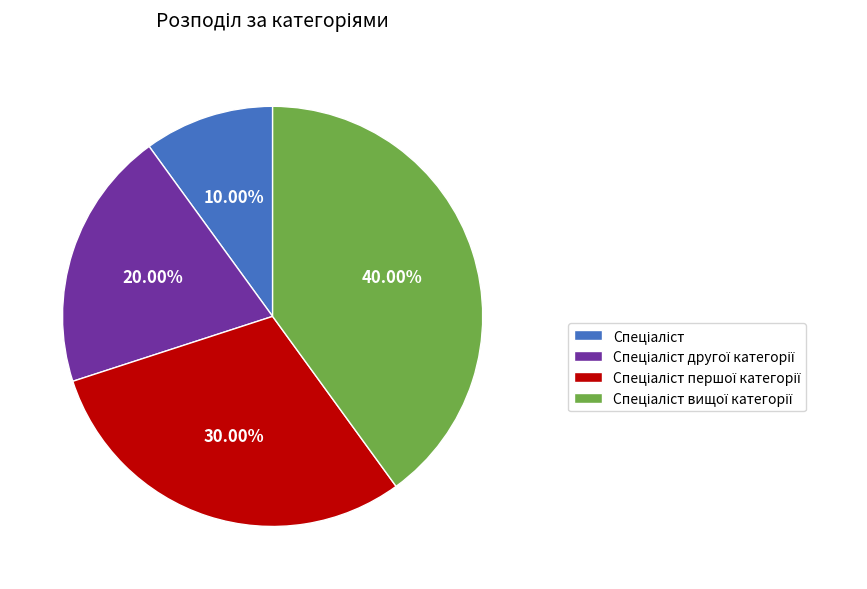

Is there a majority slice in this chart?

No